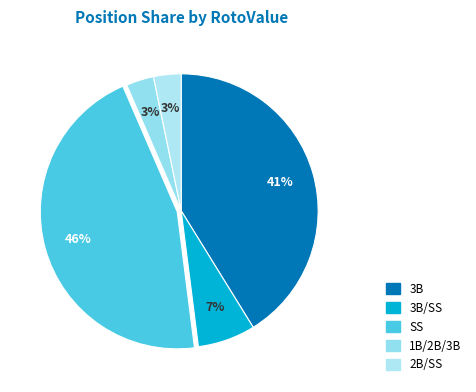

To the nearest percent, what is the average slice percentage?

20%